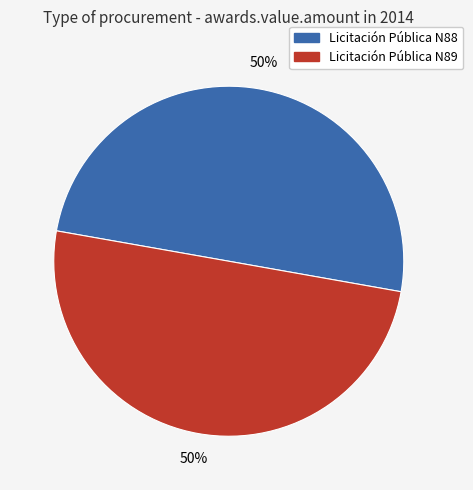

To the nearest percent, what is the average slice percentage?

50%